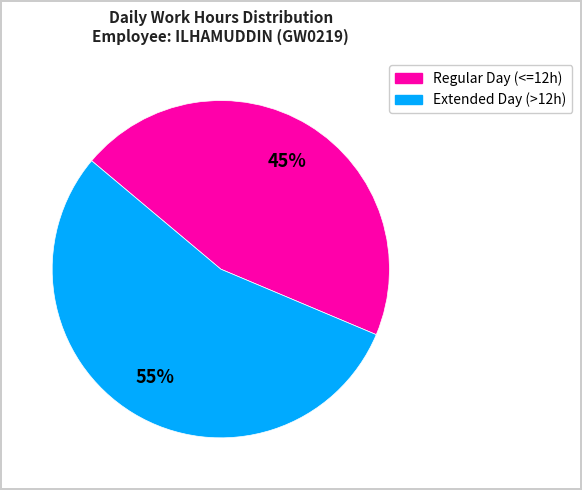

Is there a majority slice in this chart?

Yes